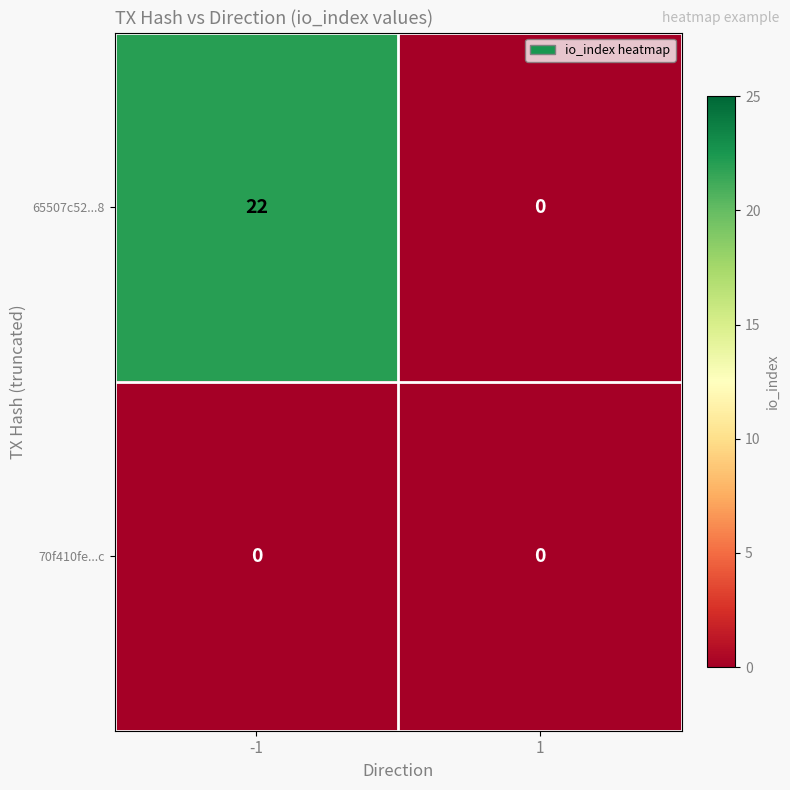

Rank the series by their average value, from highest to lowest.

65507c52...8, 70f410fe...c